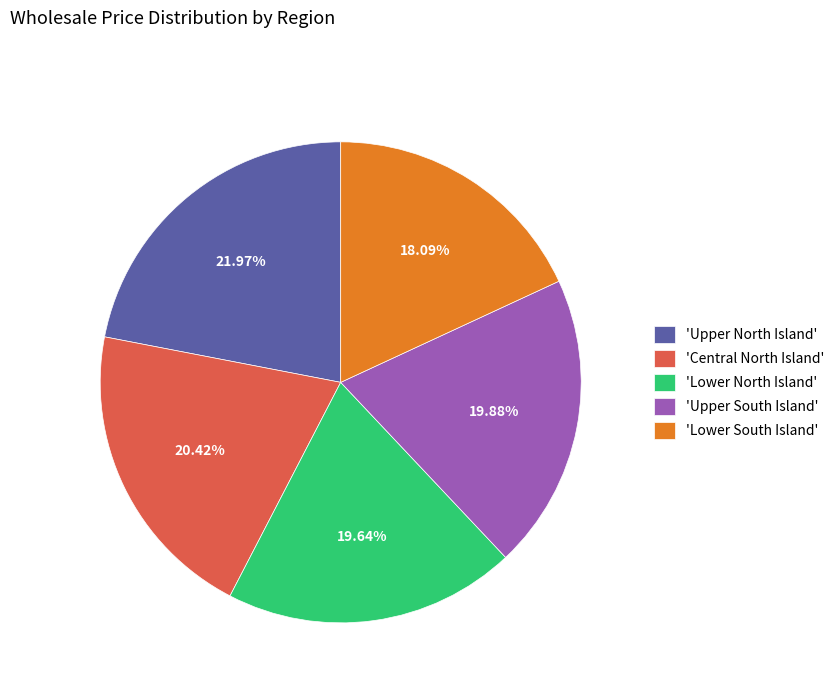

How many slices are in this pie chart?

5